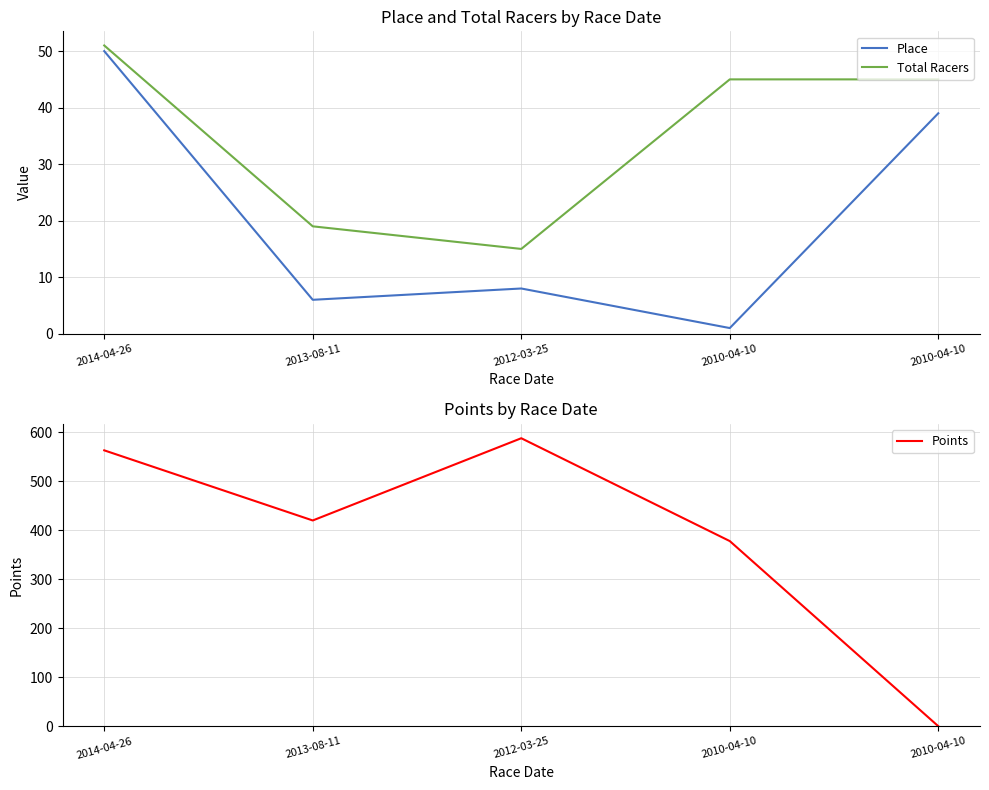

What is the highest value of the Total Racers series?

51